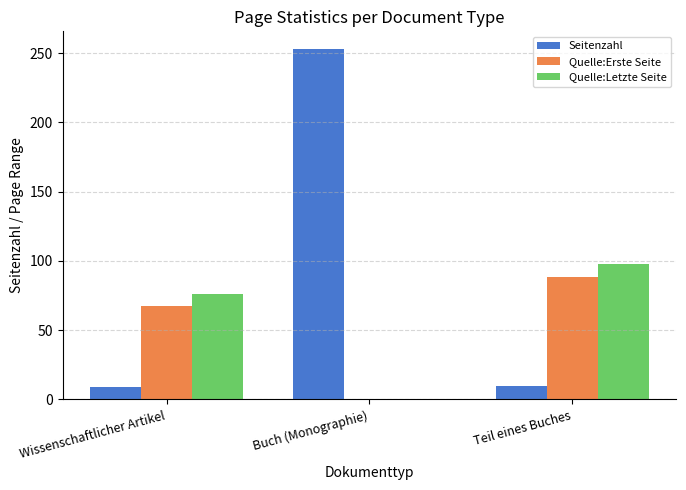

Reading left to right, transcribe all the data shown in this chart.

Seitenzahl: Wissenschaftlicher Artikel=8.9	Buch (Monographie)=253.0	Teil eines Buches=10.0
Quelle:Erste Seite: Wissenschaftlicher Artikel=67.1	Buch (Monographie)=0.0	Teil eines Buches=88.0
Quelle:Letzte Seite: Wissenschaftlicher Artikel=76.0	Buch (Monographie)=0.0	Teil eines Buches=98.0